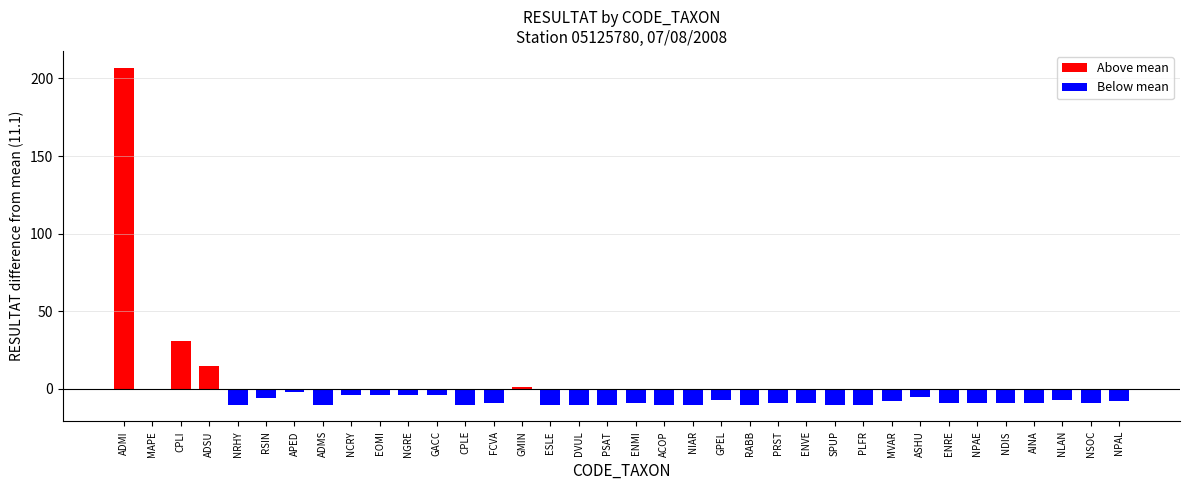

What is the greatest value displayed?

218